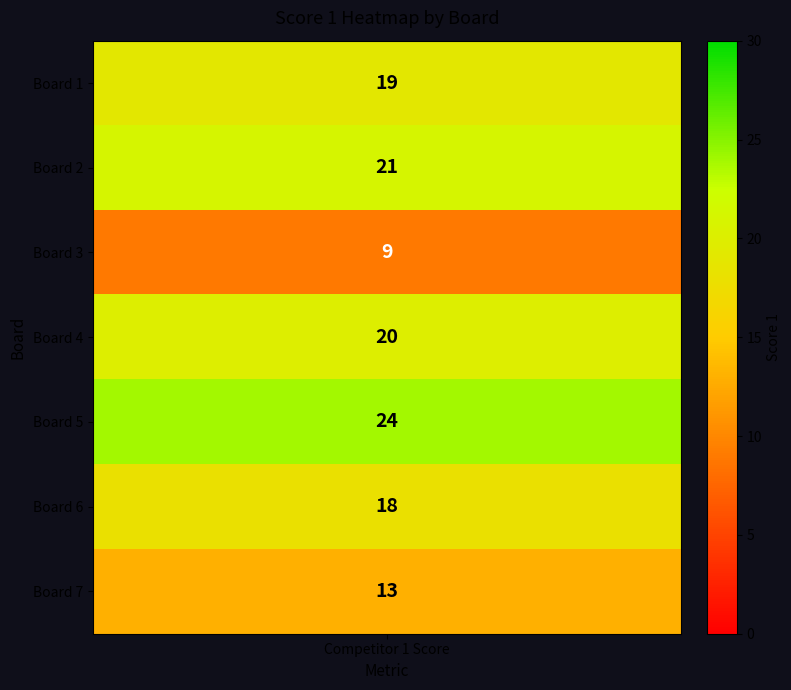

Rank the categories by value from highest to lowest.

Board 5, Board 2, Board 4, Board 1, Board 6, Board 7, Board 3